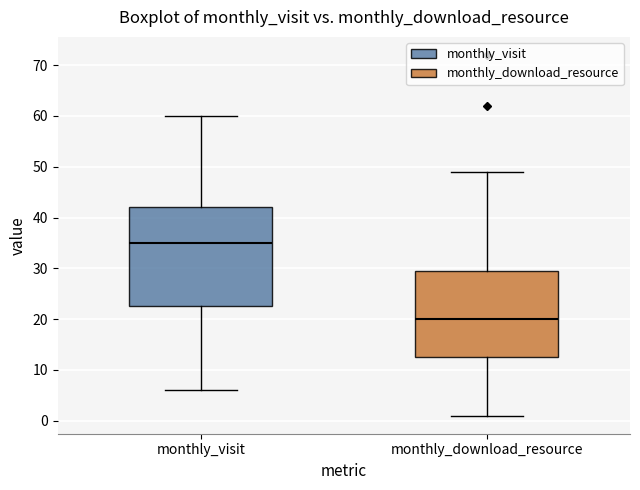

Which box has the highest median line?

monthly_visit